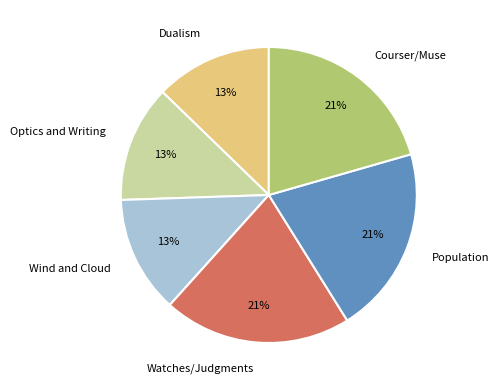

The Watches/Judgments slice represents 21% of the pie. True or false?

True